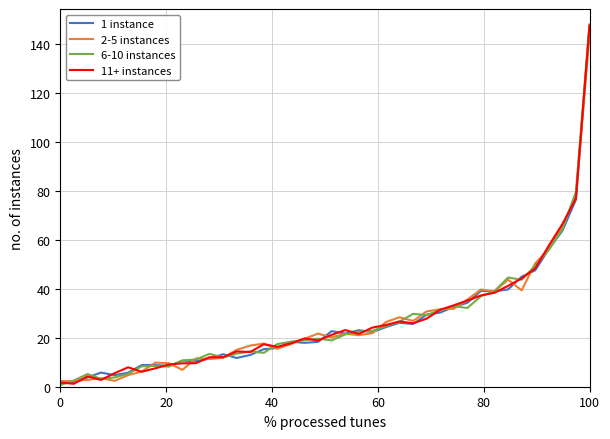

What is the highest value of the 6-10 instances series?

148.1